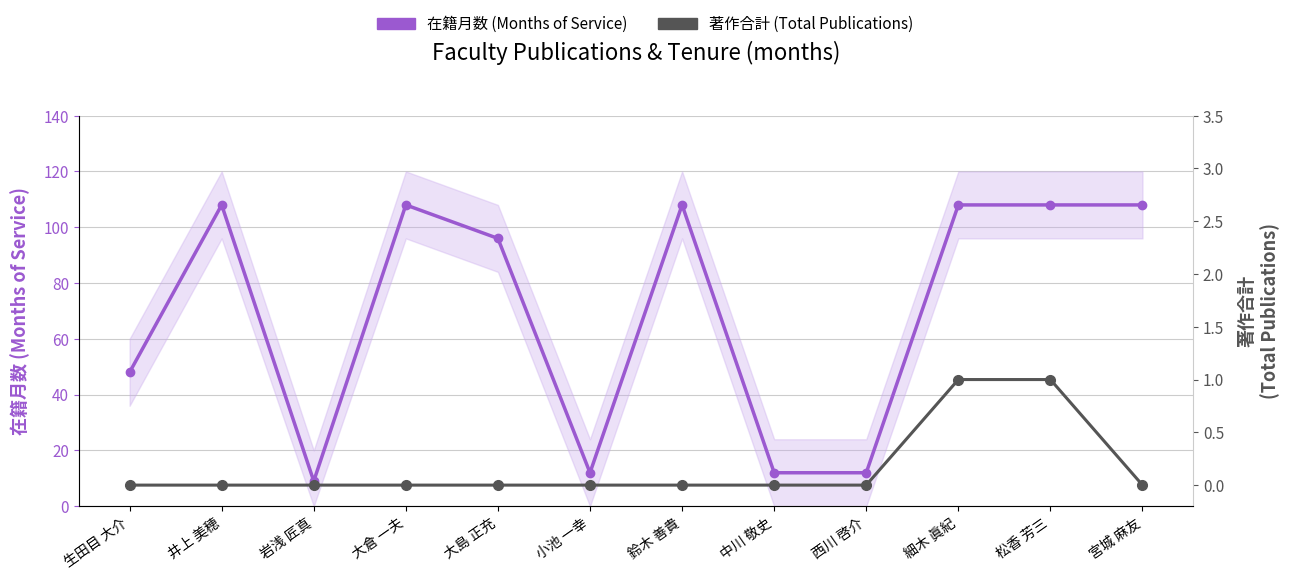

What are all the series names shown in the legend?

在籍月数 (Months of Service), 著作合計 (Total Publications)